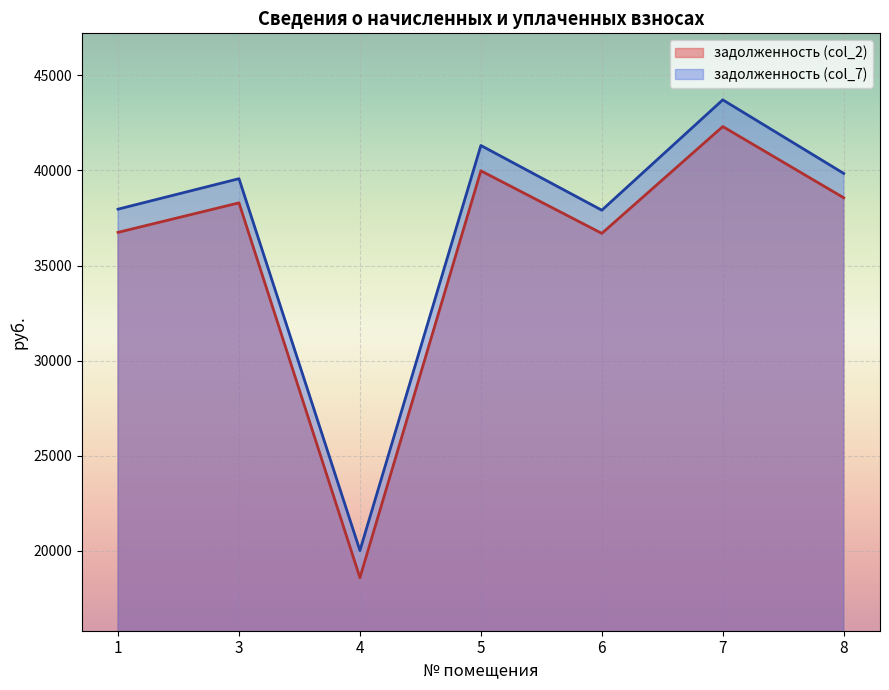

What are all the series names shown in the legend?

задолженность (col_2), задолженность (col_7)